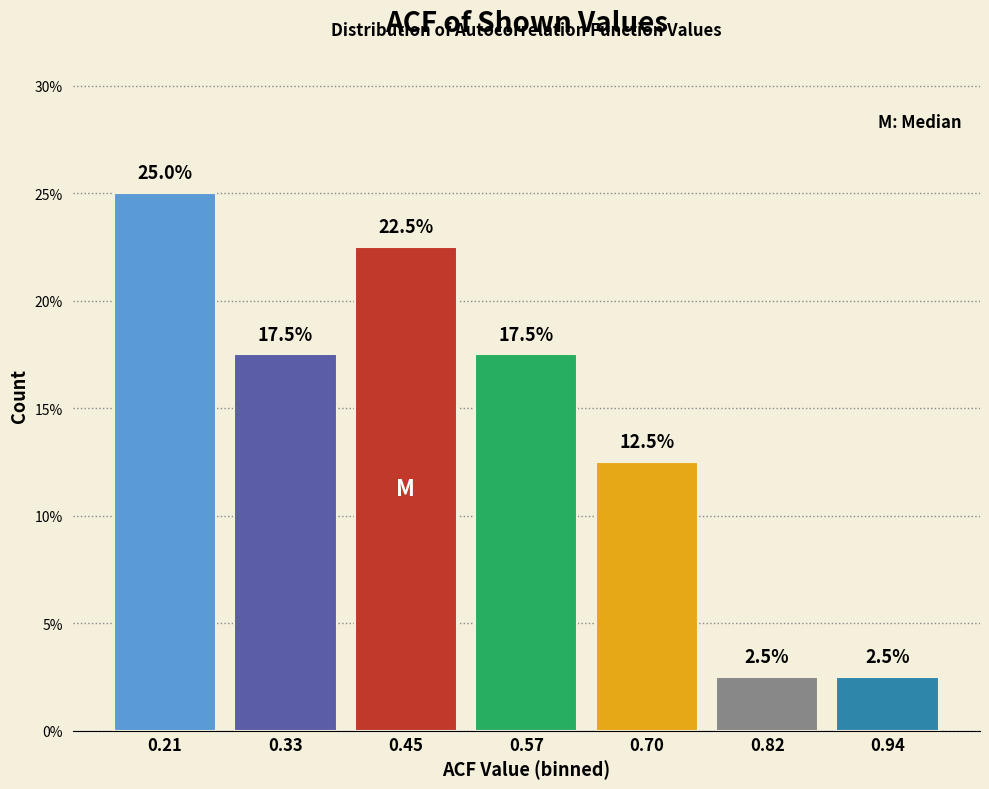

Reading left to right, list every bar in this chart as the range it spans on the x-axis followed by its height. The bar edges are not printed on the chart, so give them approximately, as read against the axis.

0.14 to 0.28: 25.0
0.28 to 0.40: 17.5
0.40 to 0.52: 22.5
0.52 to 0.64: 17.5
0.64 to 0.76: 12.5
0.76 to 0.88: 2.5
0.88 to 1.00: 2.5